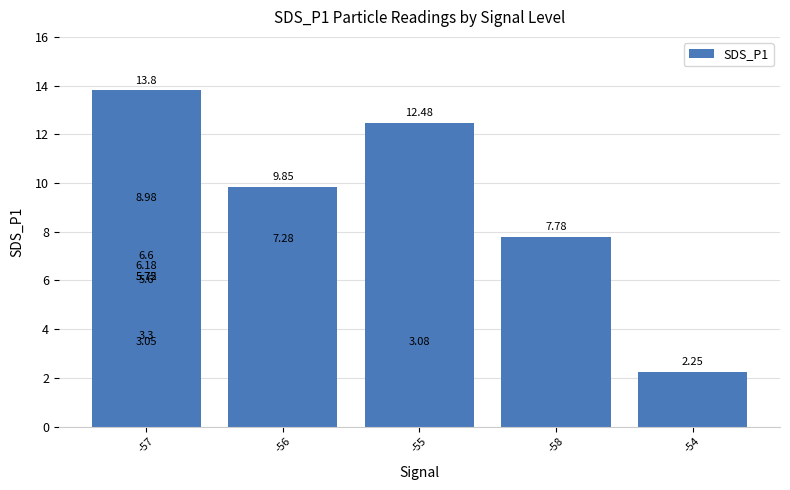

What is the sum of all values?

101.7